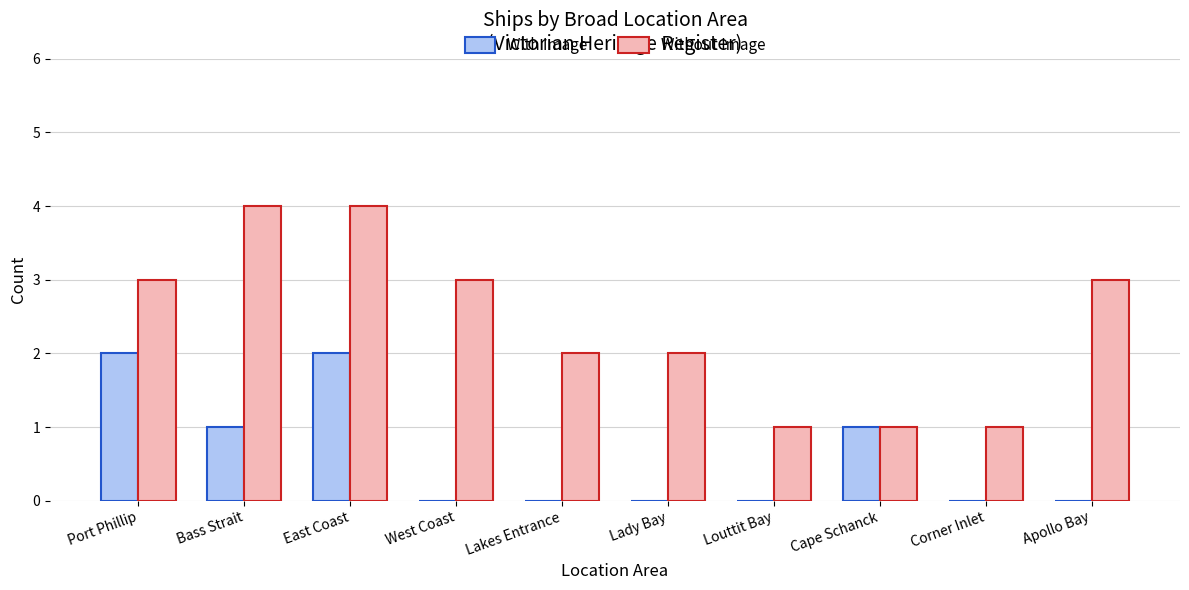

What is the maximum value for Without Image?

4